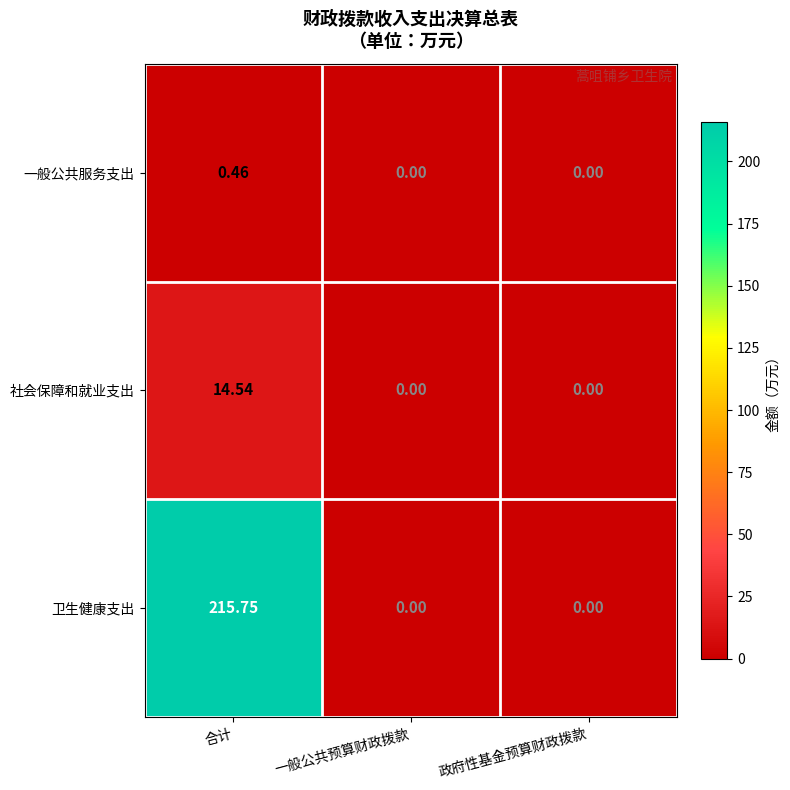

List the series in order of their peak value, lowest first.

一般公共服务支出, 社会保障和就业支出, 卫生健康支出